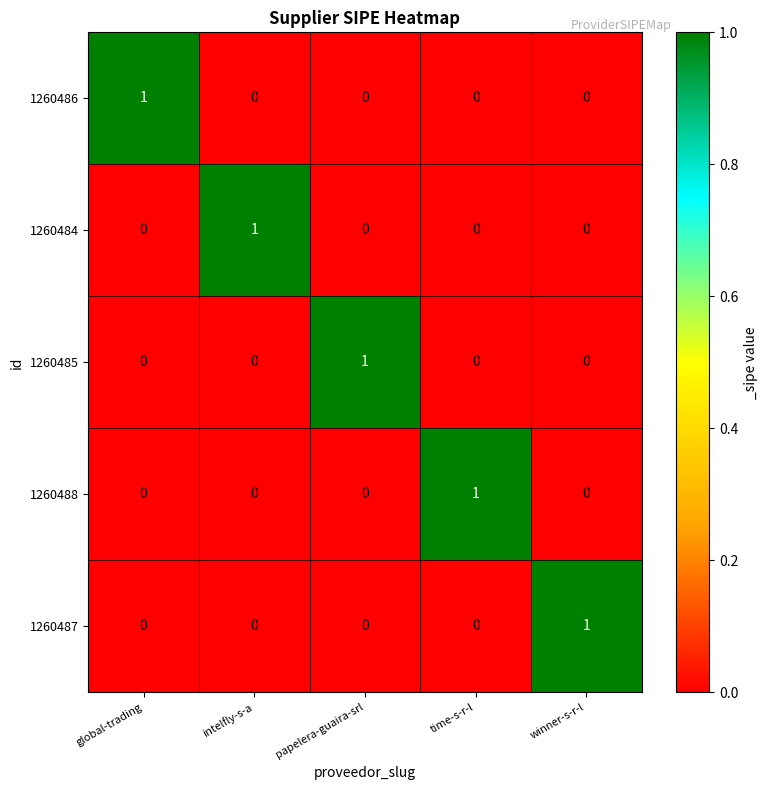

Is it true that 1260487 equals 0 at intelfly-s-a?

True